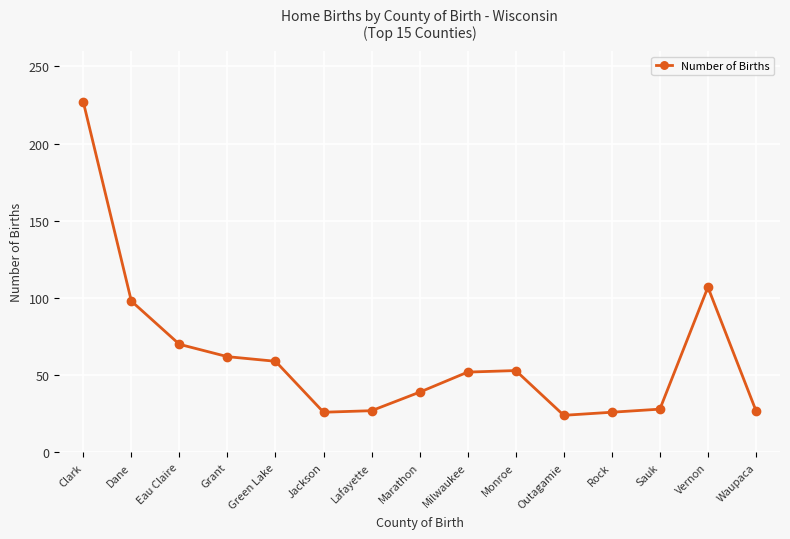

The chart shows a value of 8 at Outagamie. True or false?

False